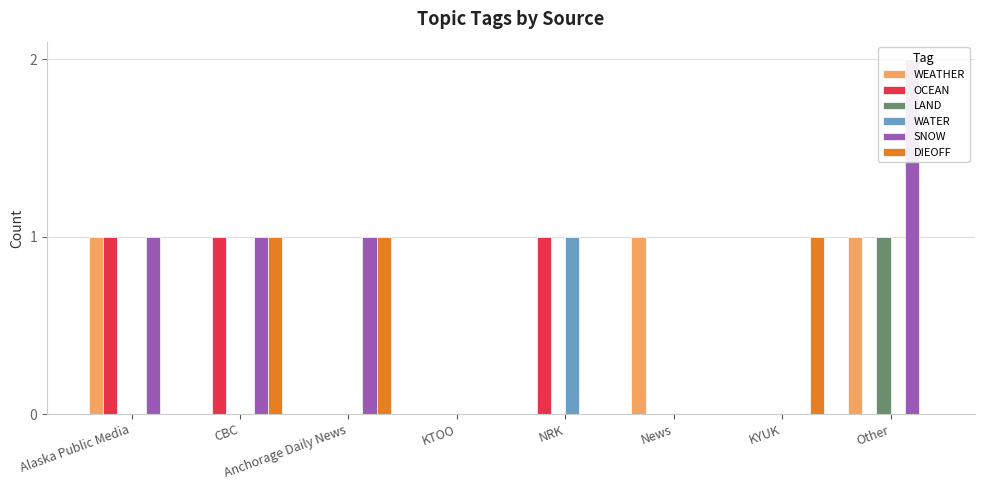

Between Anchorage Daily News and KTOO, which series saw the biggest shift?

SNOW